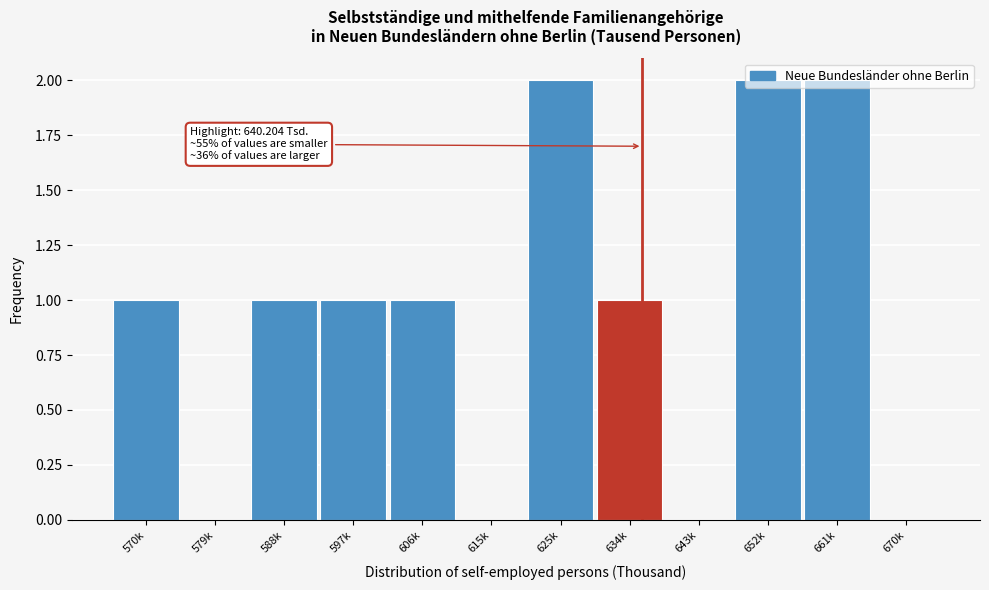

What is the sum of all values?

11